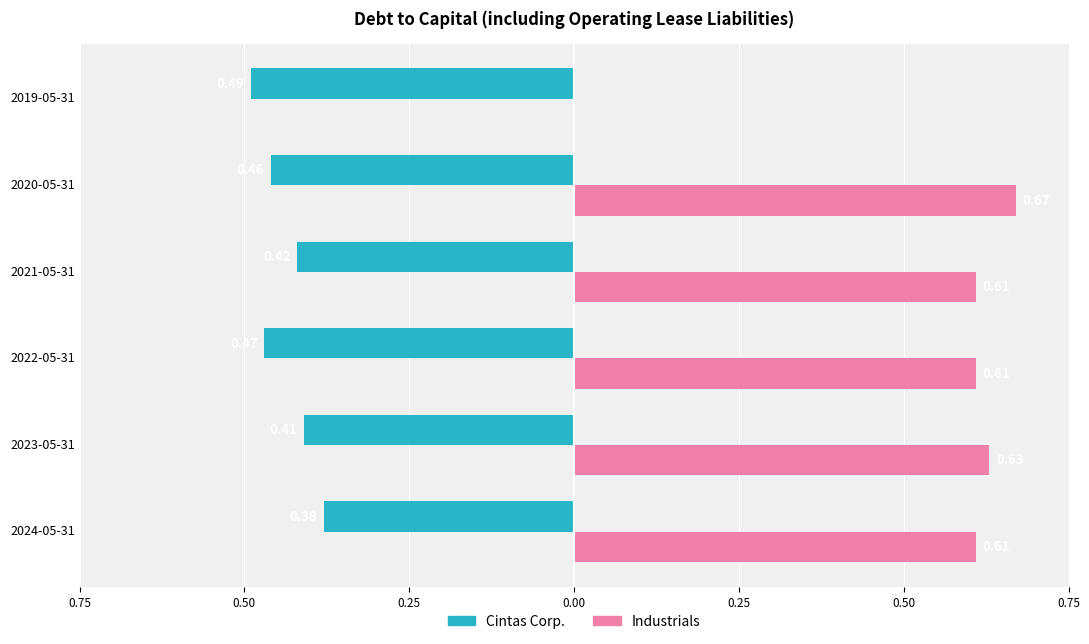

List the series in order of their peak value, lowest first.

Cintas Corp., Industrials